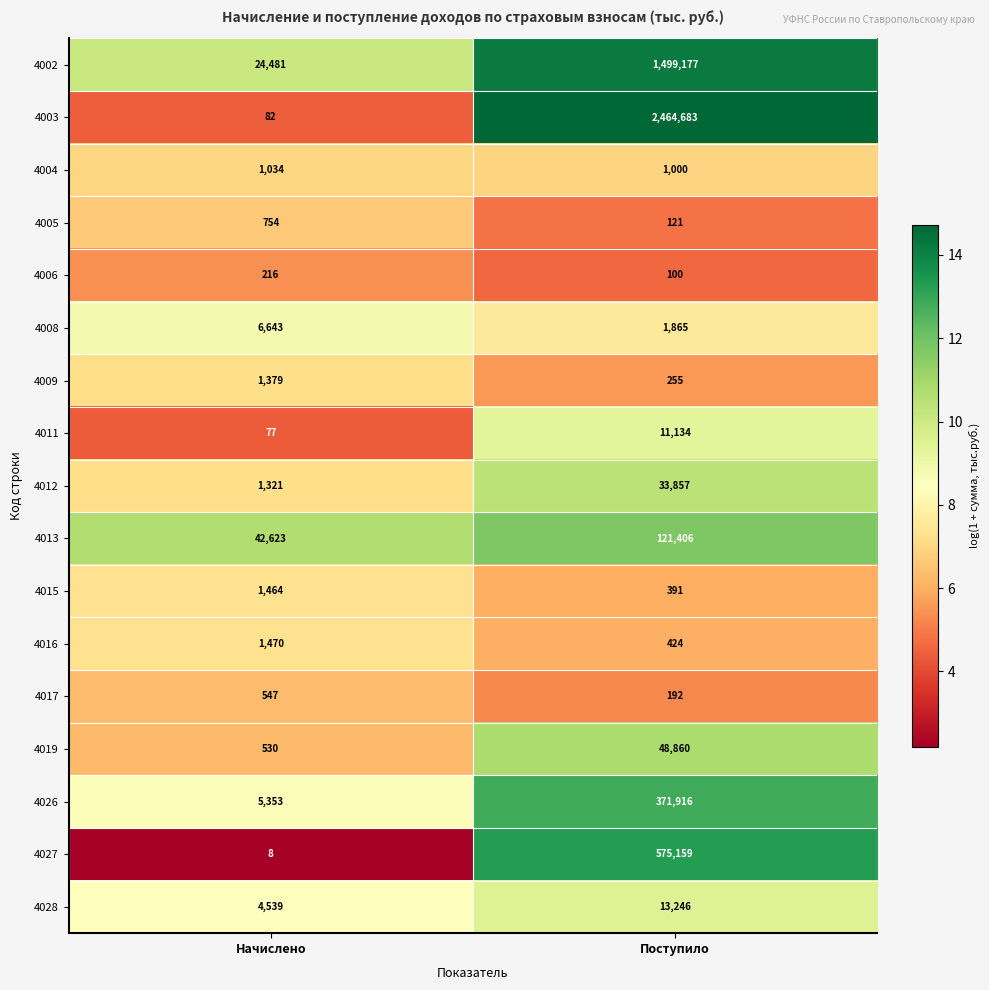

How many data points in 4019 are less than 48860?

1